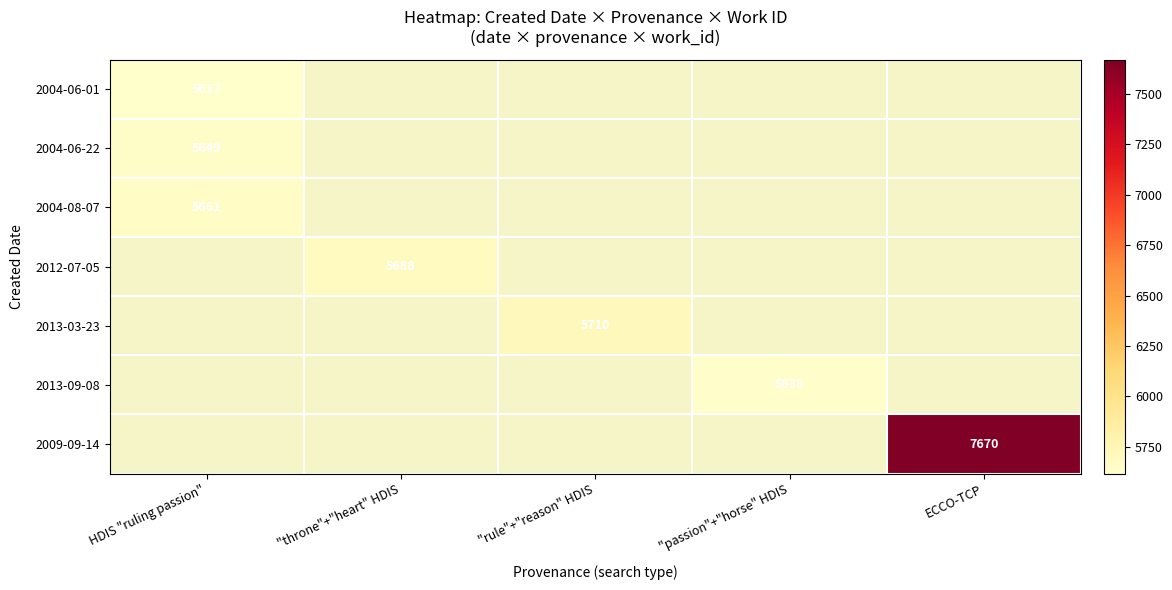

At how many categories does at least one series exceed 6166?

1